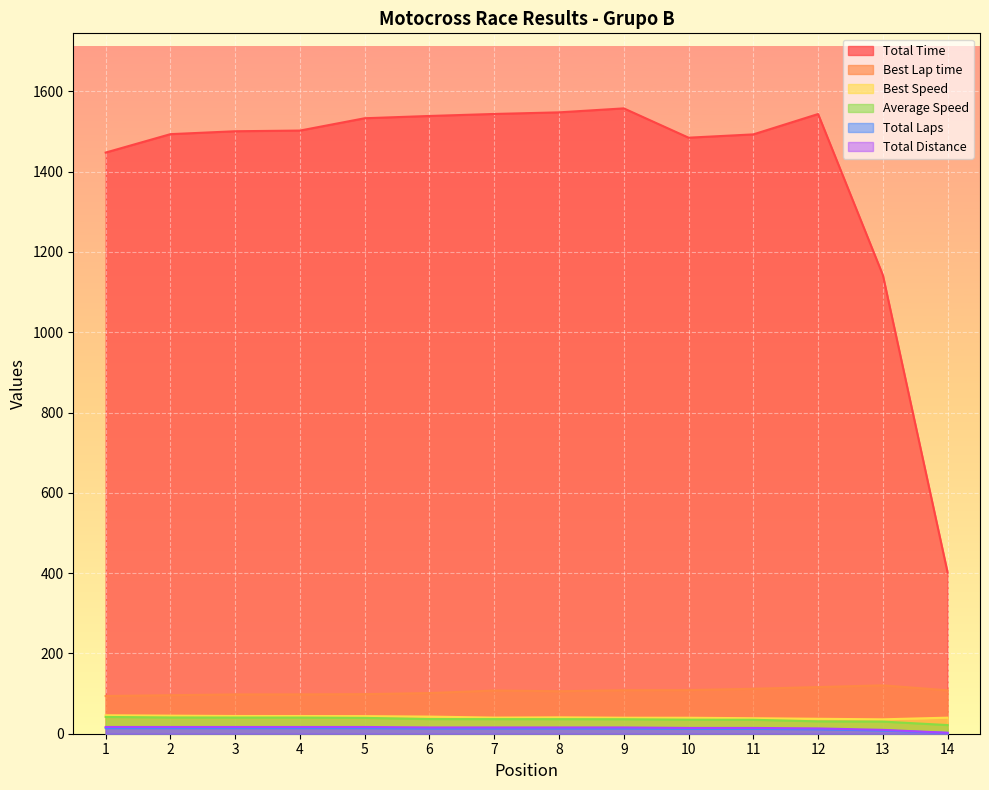

How many lines are shown in the chart?

6